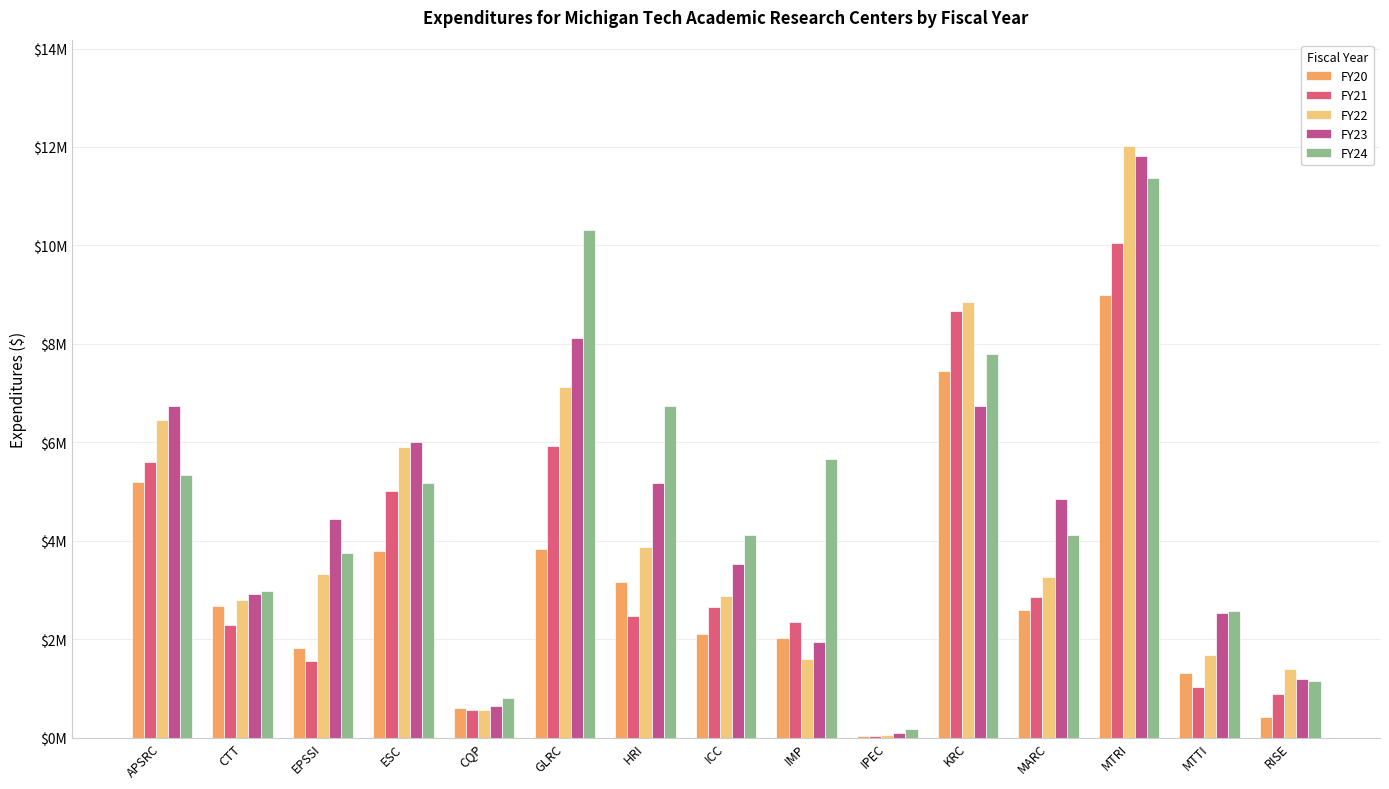

Are the bars grouped side by side (vs. stacked)?

Yes